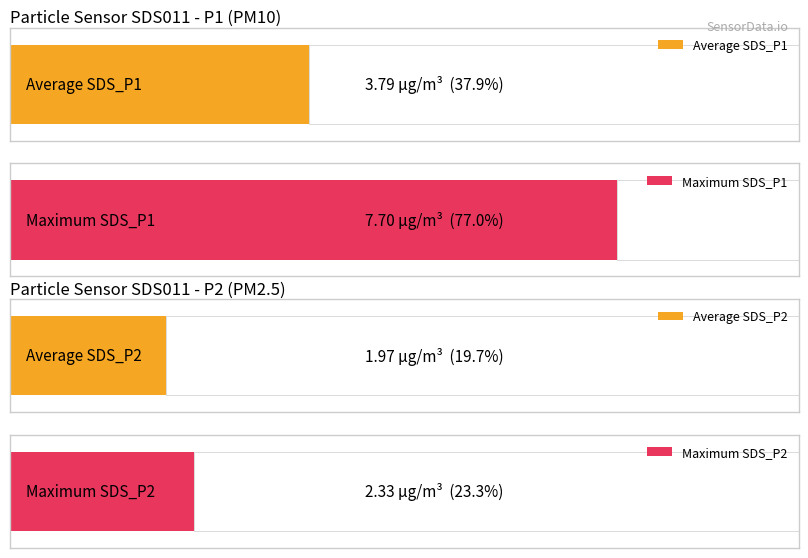

What is the difference between the second highest and second lowest values in the SDS_P2 series?

0.5